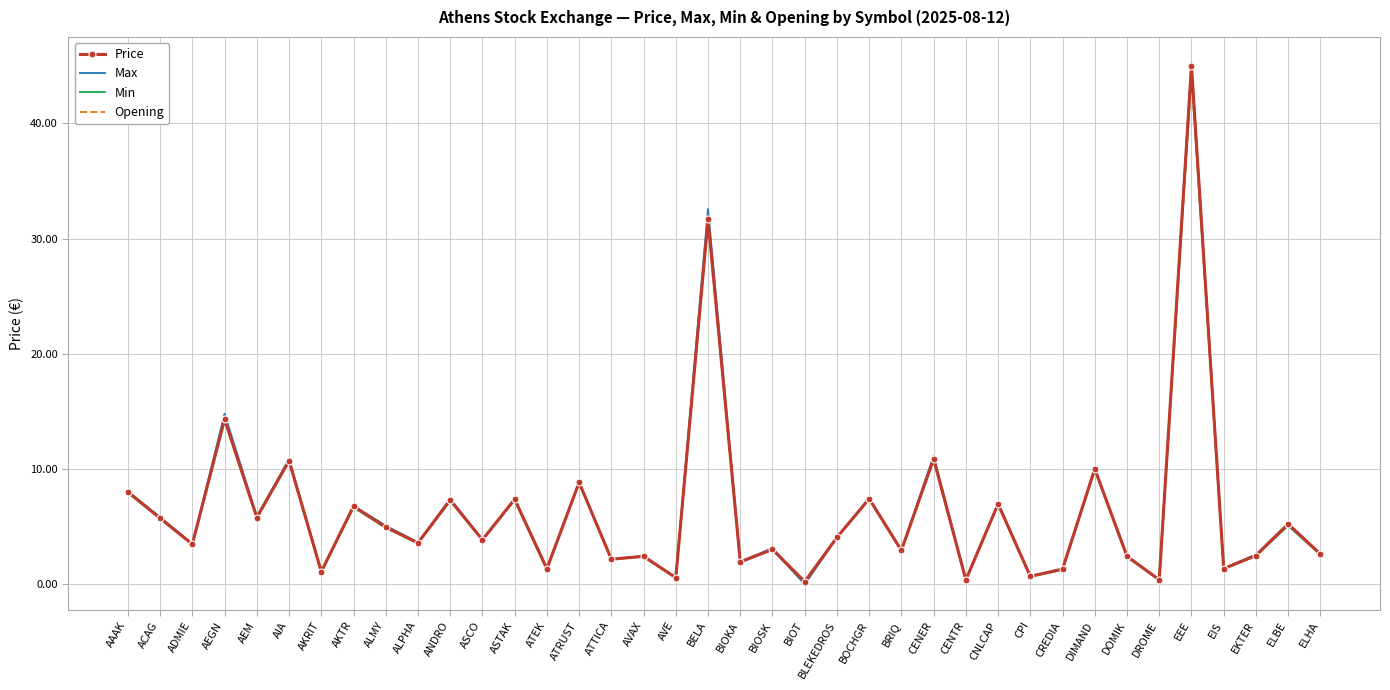

The value of Max at ALPHA is 3.6. True or false?

True